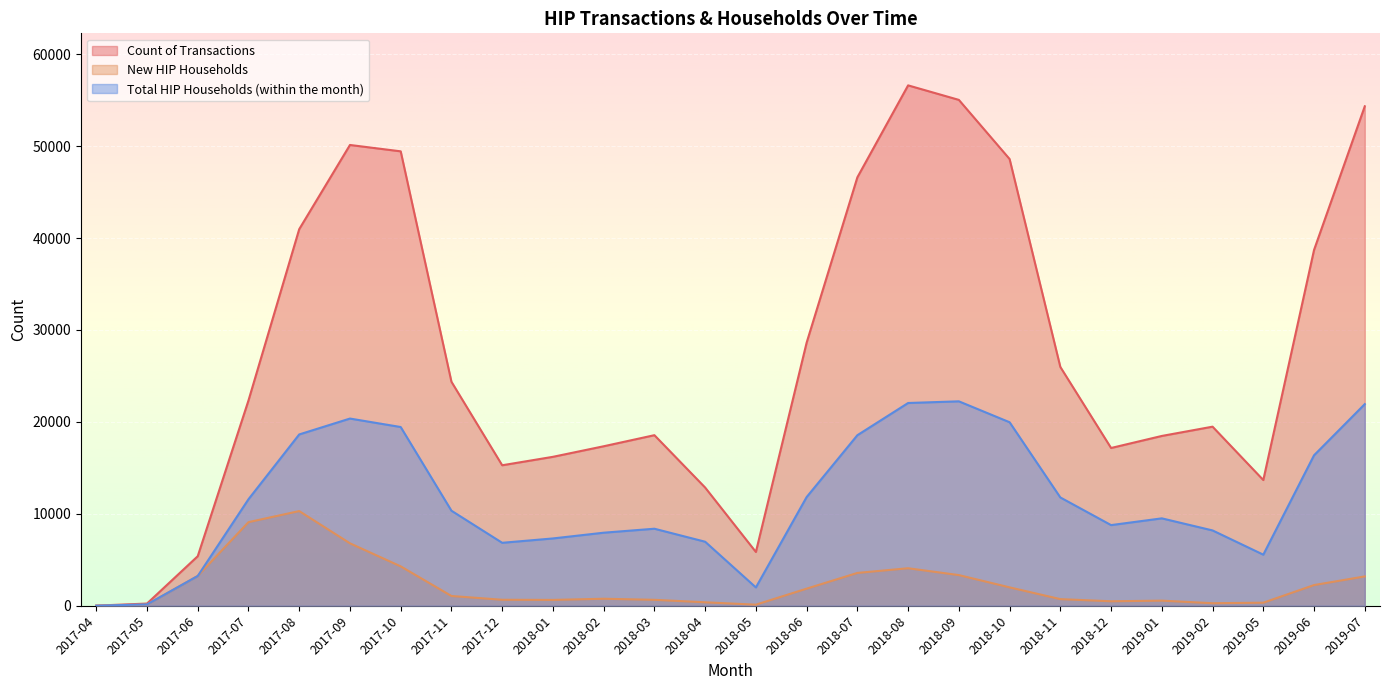

What is the difference between the maximum and second lowest values in the Count of Transactions series?

56373